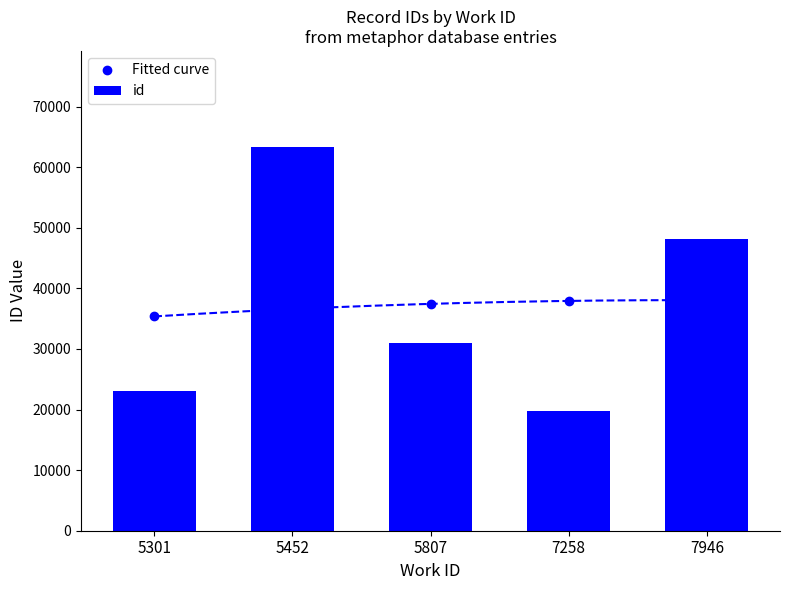

How many groups of bars are there?

5